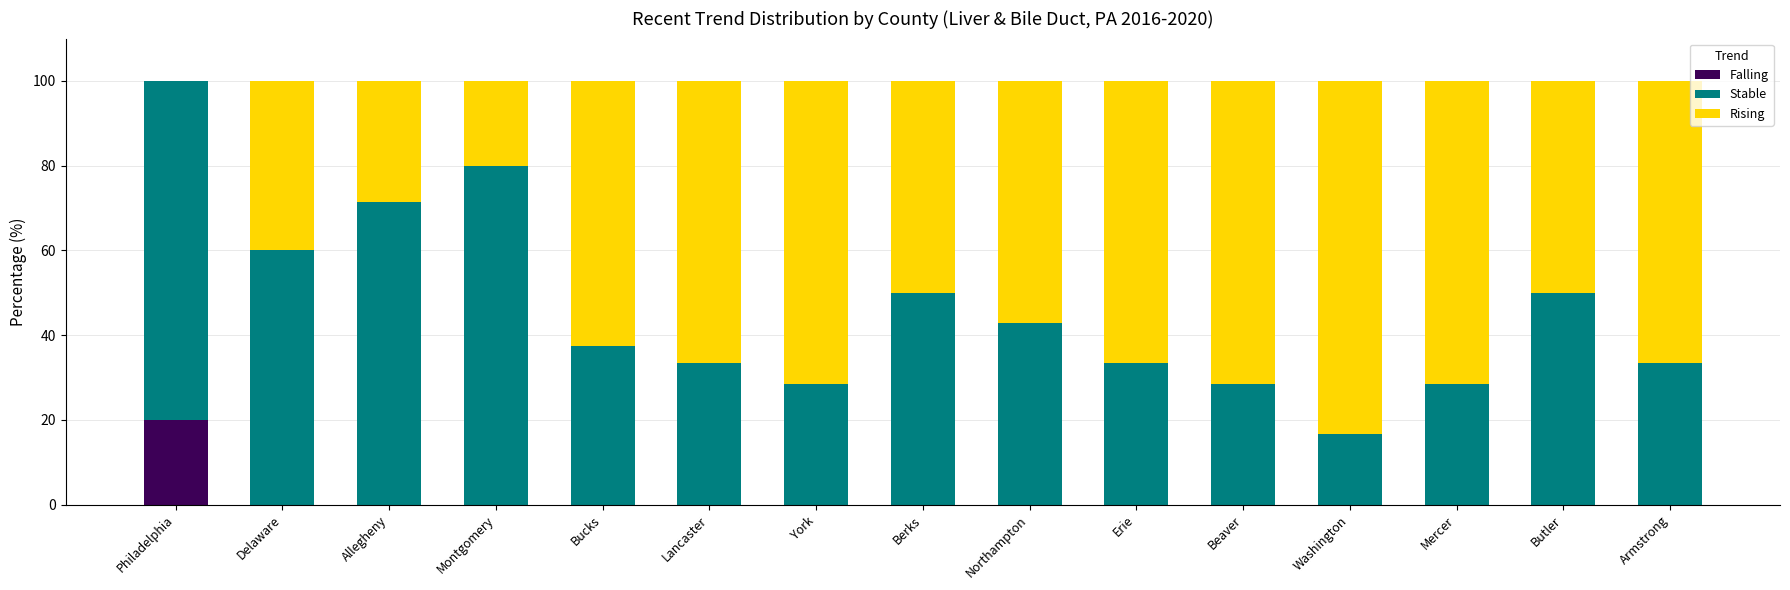

What is the total value across all series at Mercer?

100.0